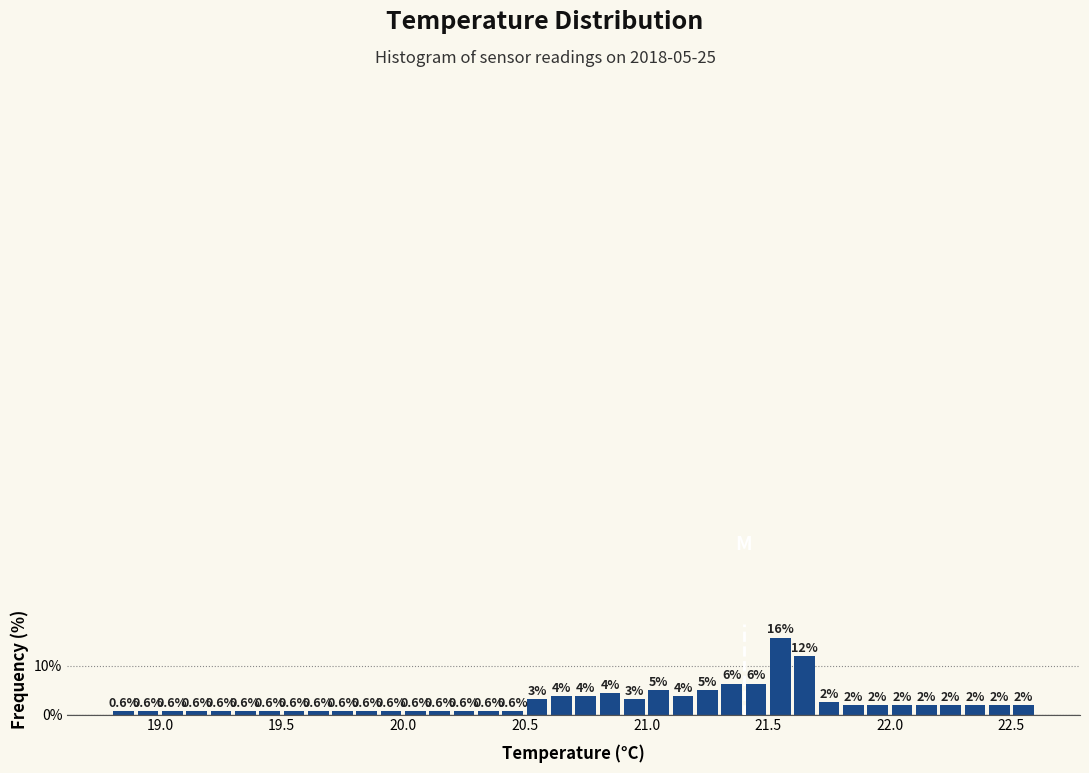

Read against the x-axis, roughly where is the centre of the tallest bar?

21.55